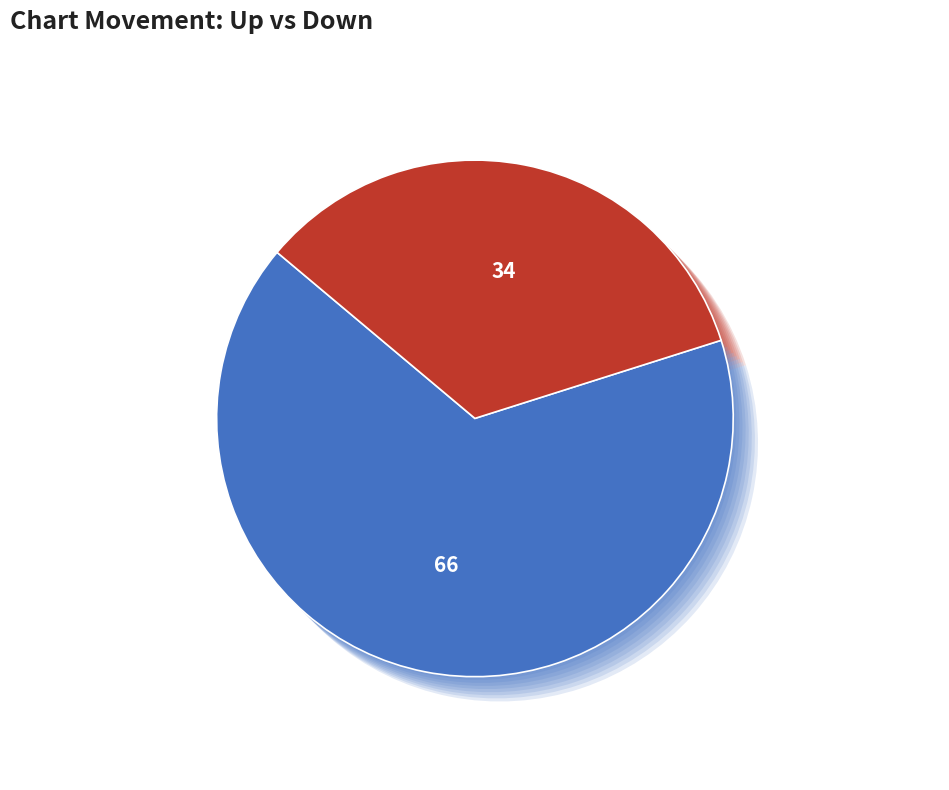

How many segments does this pie chart have?

2